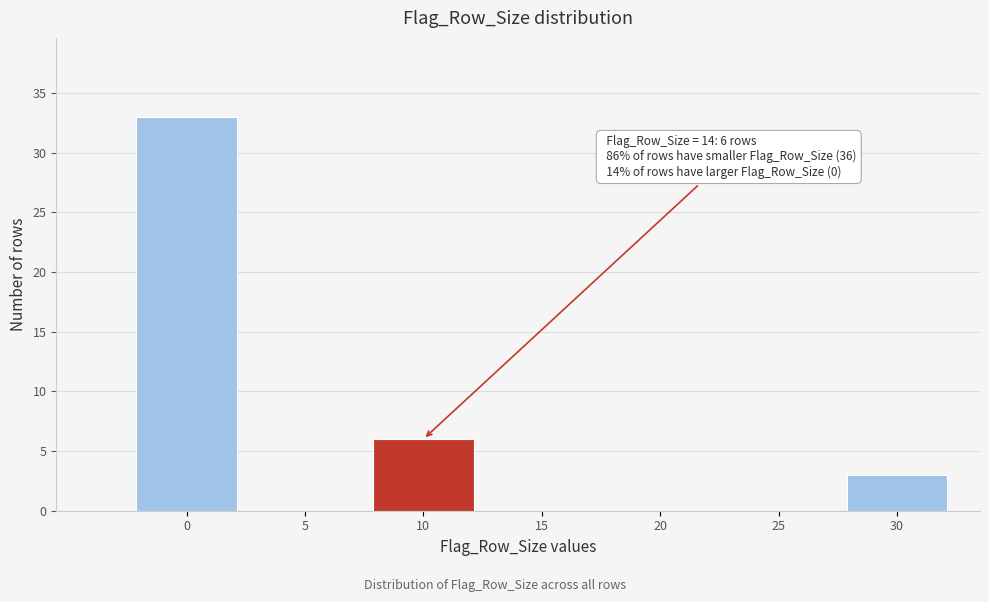

Reading left to right, what are all the values shown in this chart?

0=33	5=0	10=6	15=0	20=0	25=0	30=3